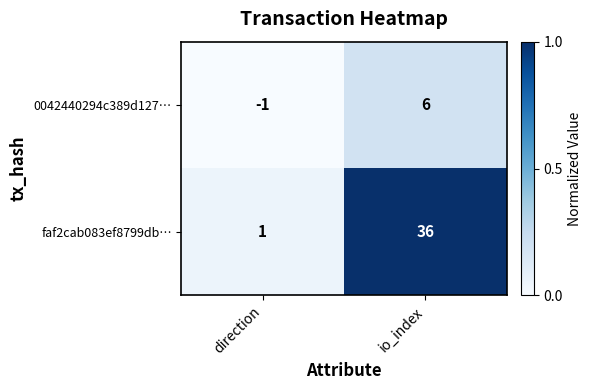

Reading left to right, extract all data points from this chart.

0042440294c389d127…: direction=-1	io_index=6
faf2cab083ef8799db…: direction=1	io_index=36